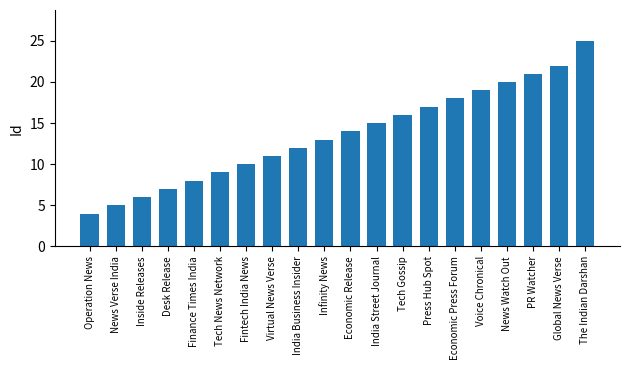

How many categories are shown in the chart?

20